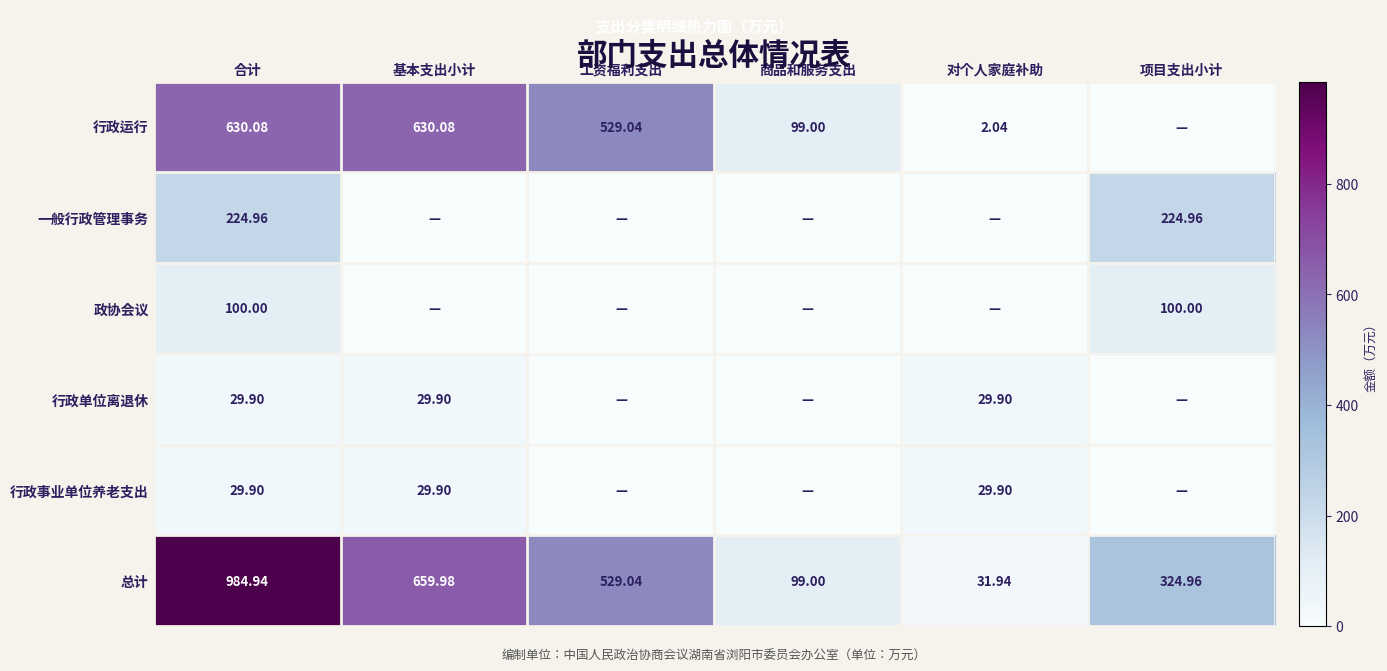

Is it true that 总计 equals 99.0 at 商品和服务支出?

True